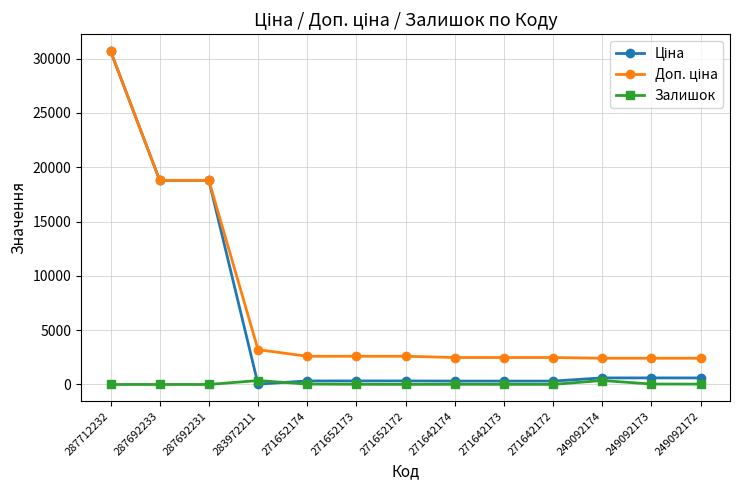

What is the maximum value shown in the chart?

30717.1